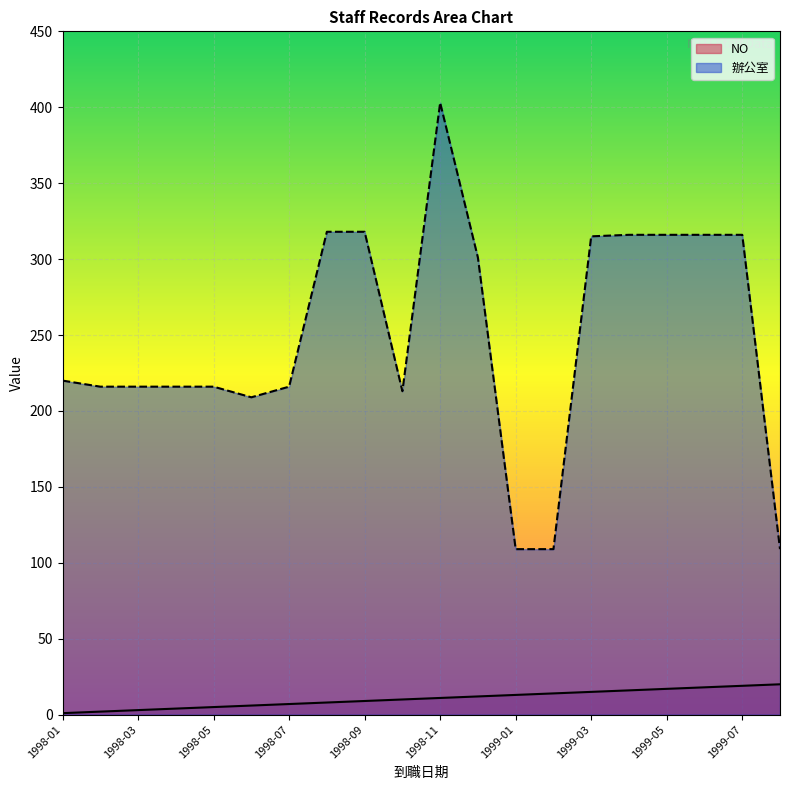

How many interior local peaks does the 辦公室 series have?

1